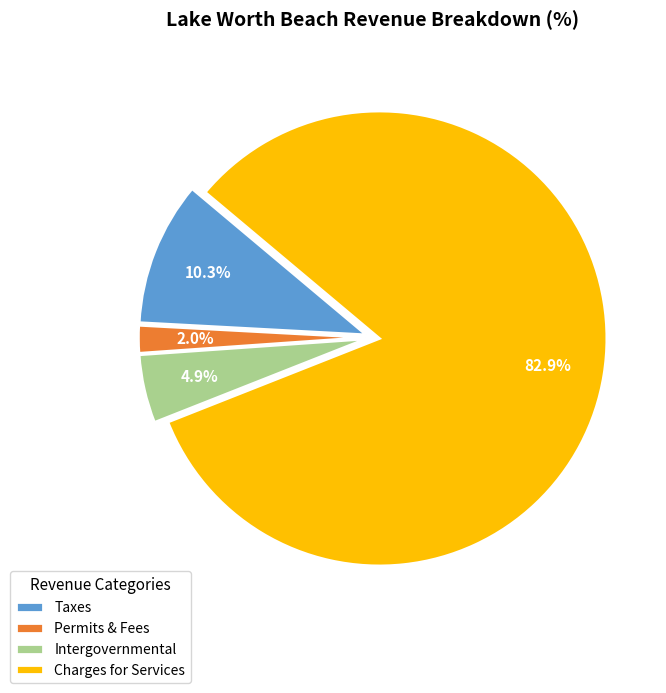

What percentage is NOT represented by Taxes?

89.7%